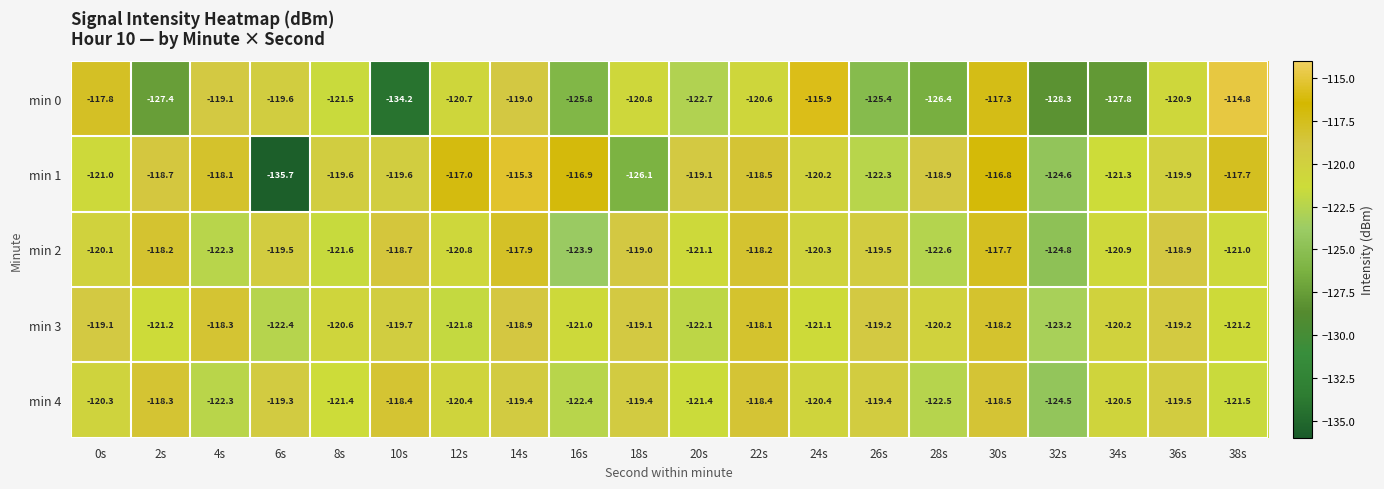

Rank the series at 12s from lowest to highest value.

min 3, min 2, min 0, min 4, min 1